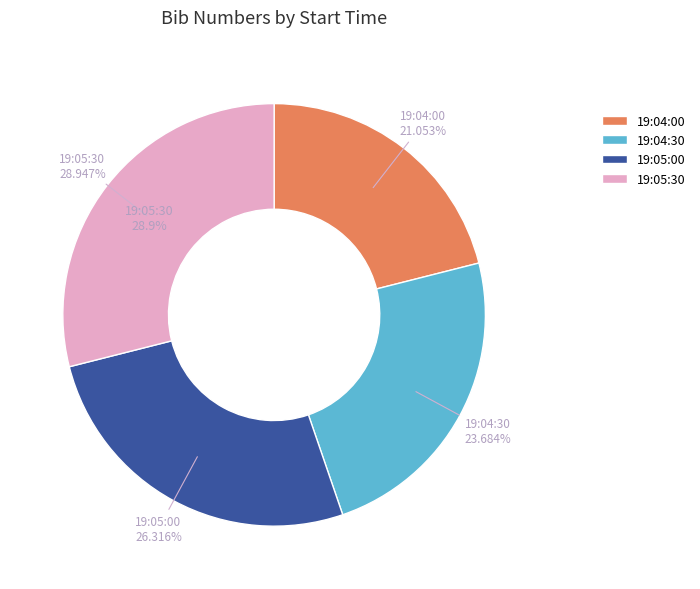

What percentage is NOT represented by 19:05:00?

73.7%